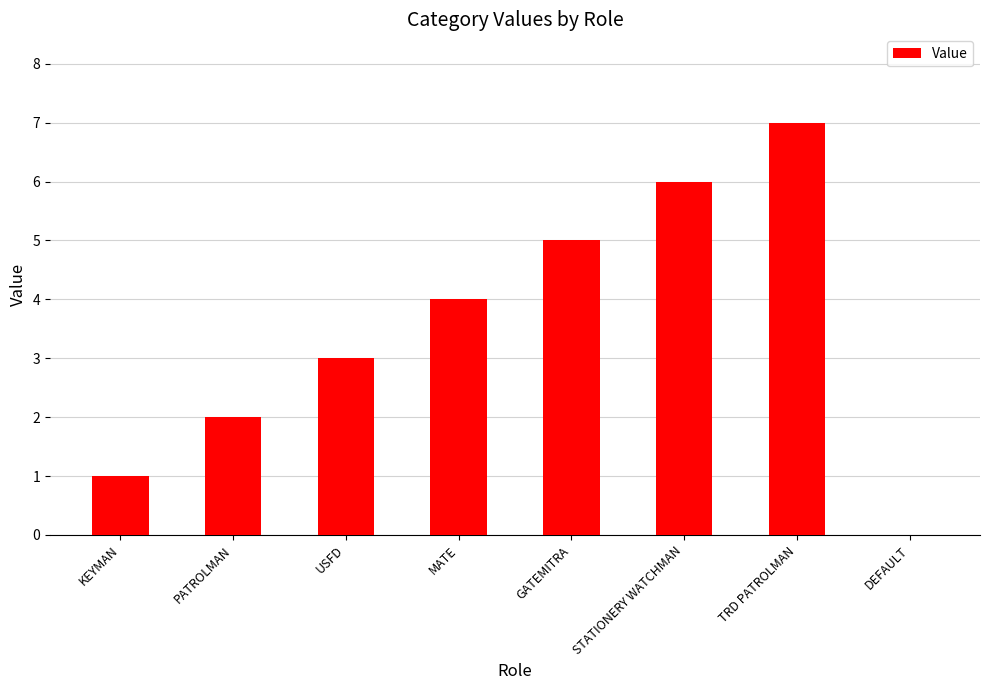

Is it true that the value at GATEMITRA is 7?

False